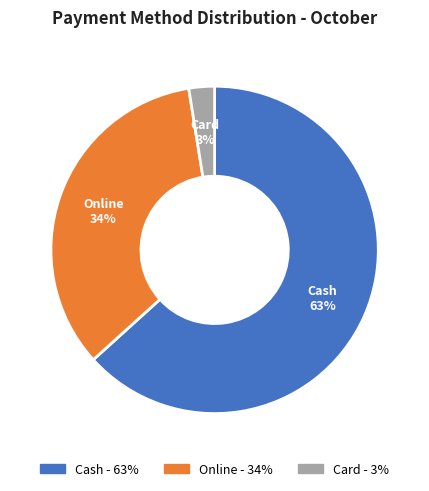

Which has a higher value, Card or Cash?

Cash